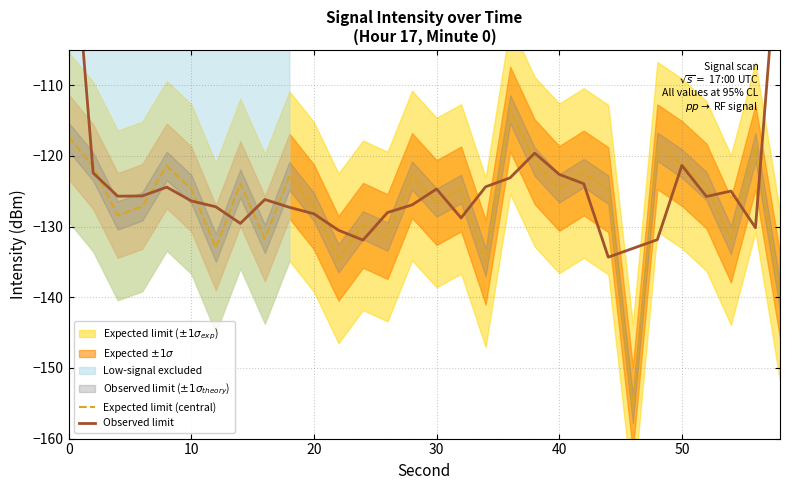

What is the lowest value of the Expected limit (central) series?

-155.8